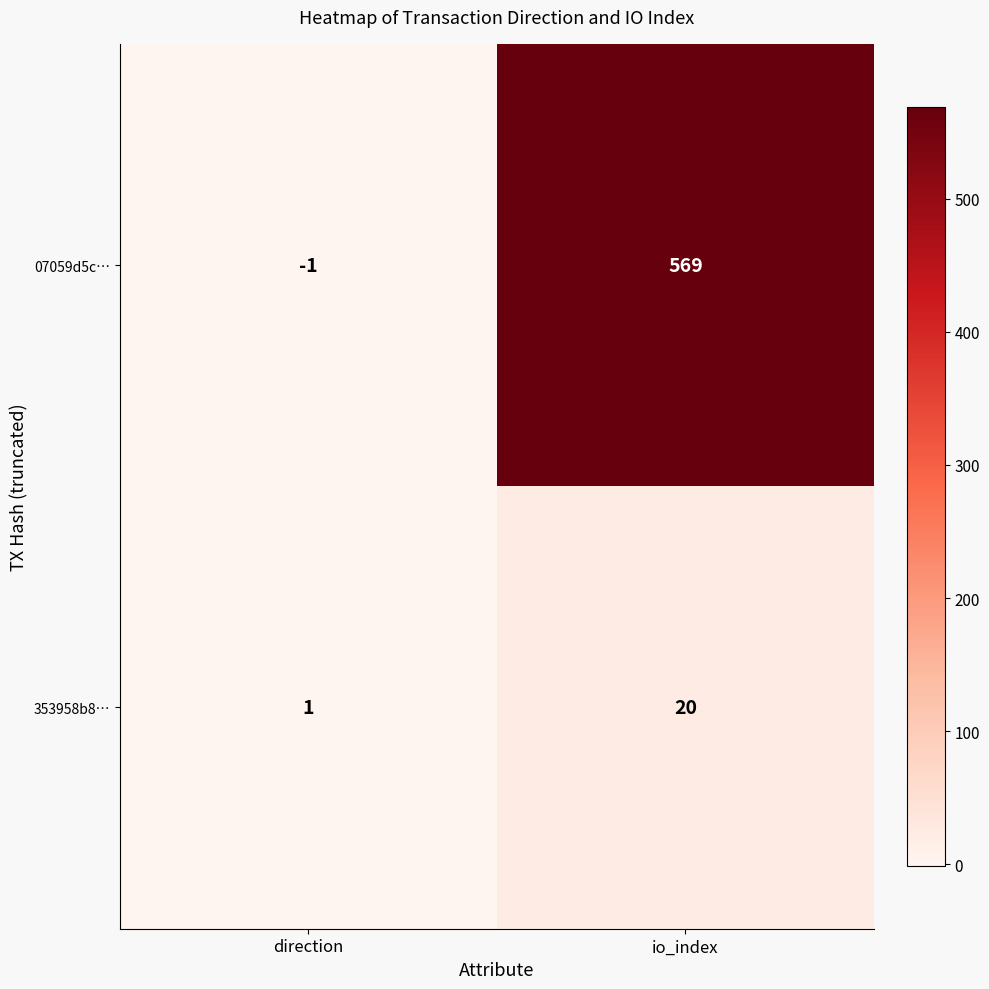

What is the maximum value for 353958b8…?

20